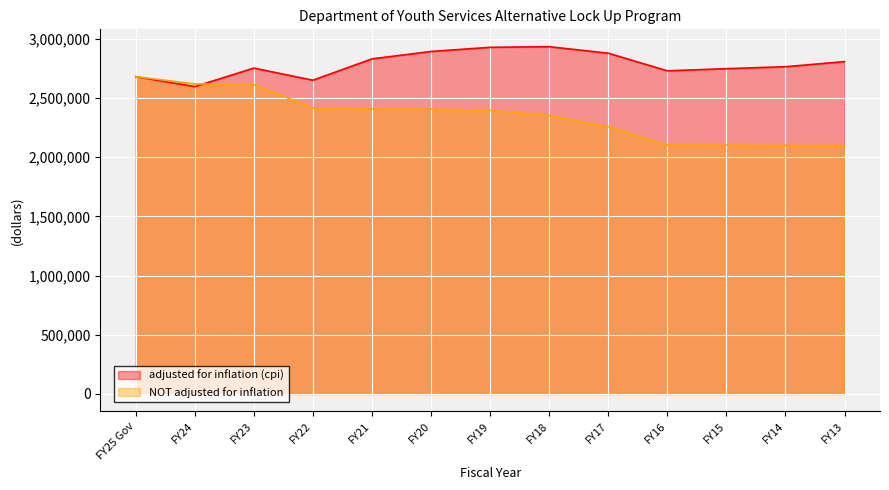

What is the spread (max minus min) of values at FY17?

620937